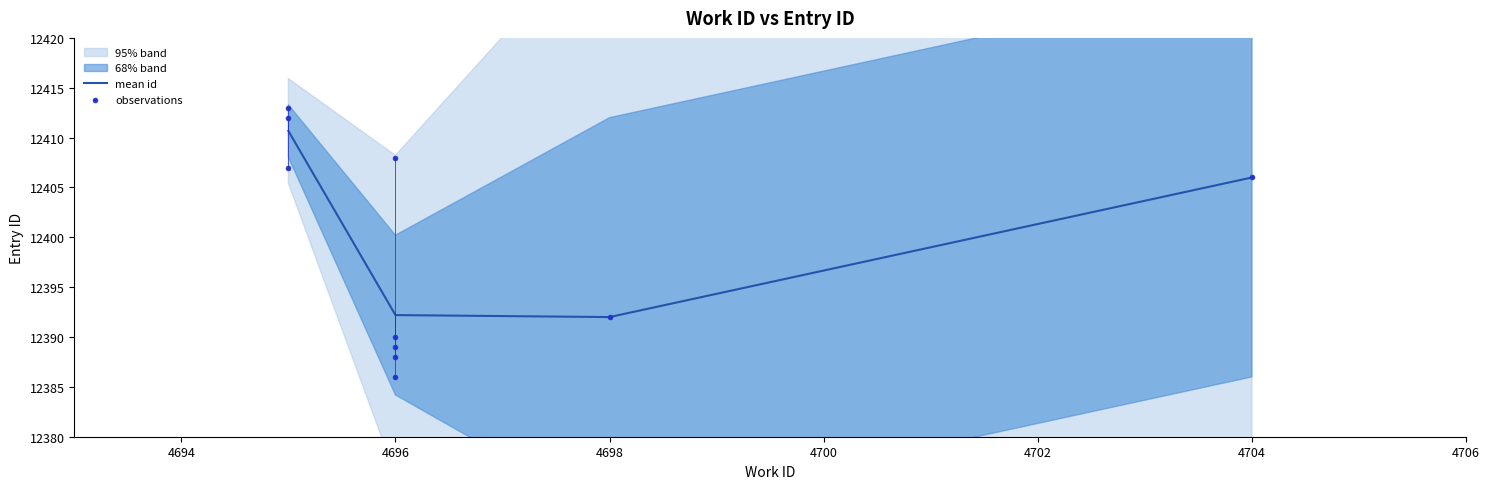

Approximately how many times larger is the value at 4698 compared to 4696?

1.0